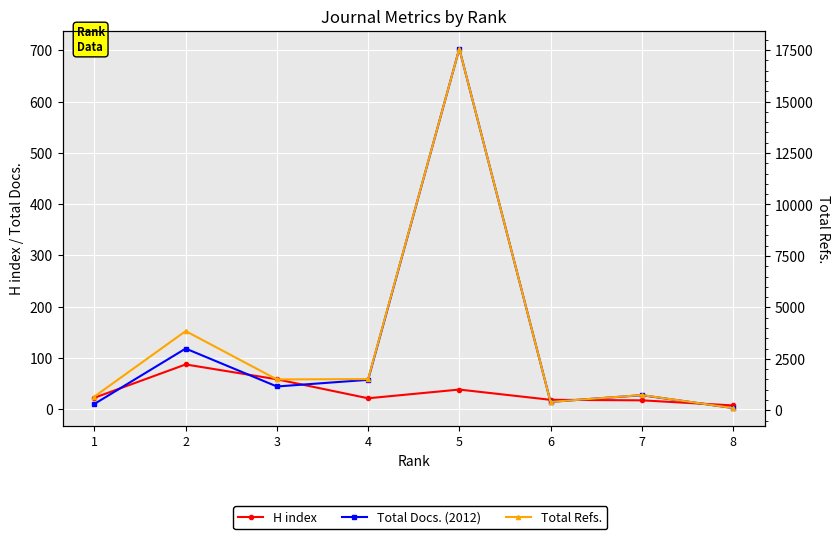

Where does the H index series first go above 22?

2